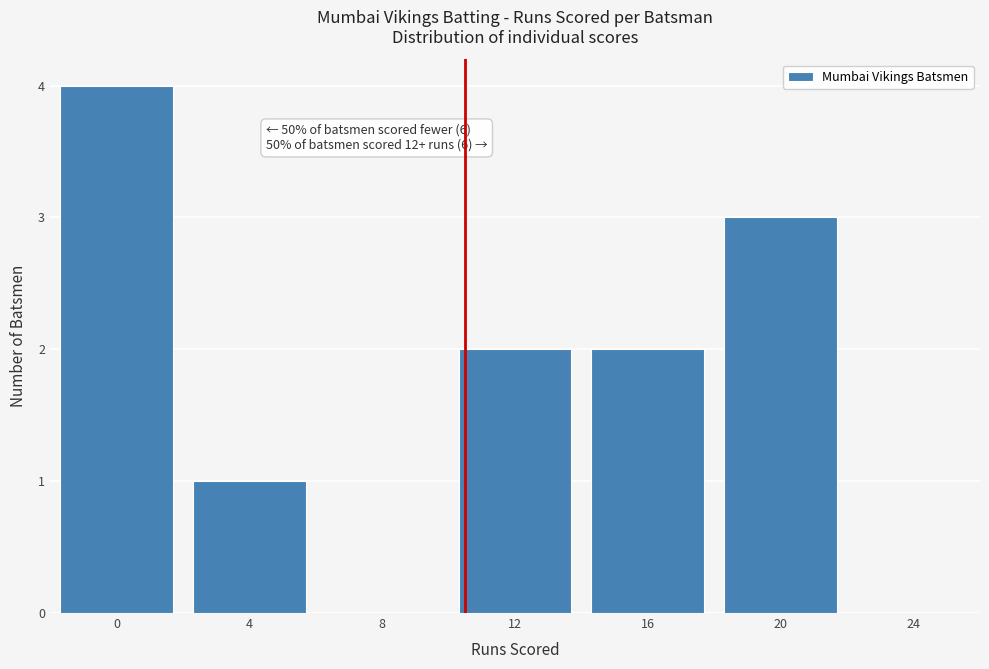

Reading left to right, extract all data points from this chart.

0=4	4=1	8=0	12=2	16=2	20=3	24=0